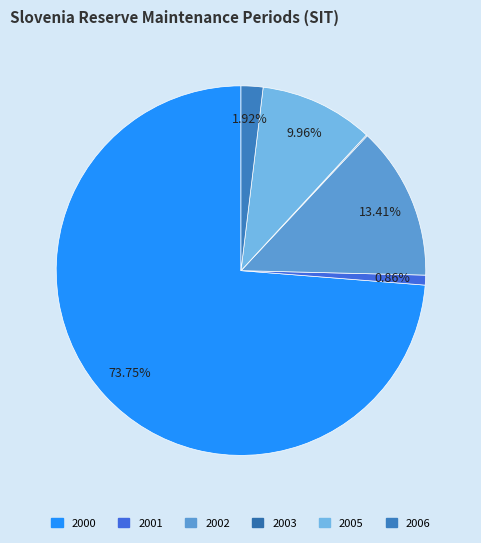

What percentage is the 2005 slice, to the nearest percent?

10%